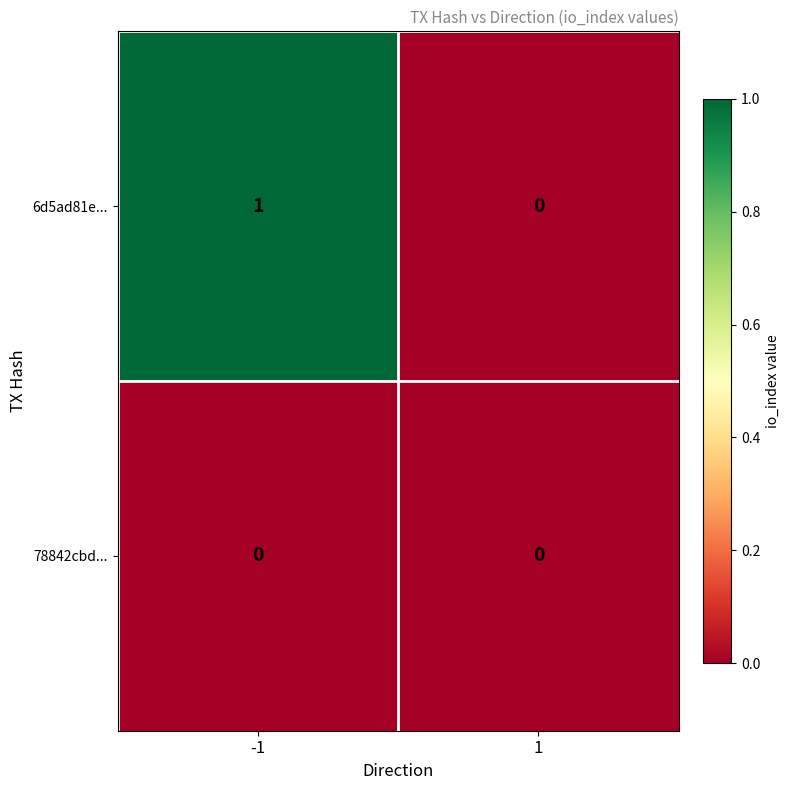

Which series has the largest total across all categories?

6d5ad81e...